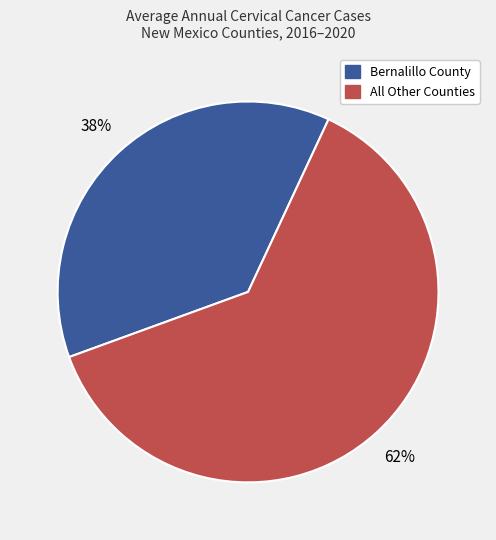

To the nearest percent, what is the combined percentage of Bernalillo County and All Other Counties?

100%